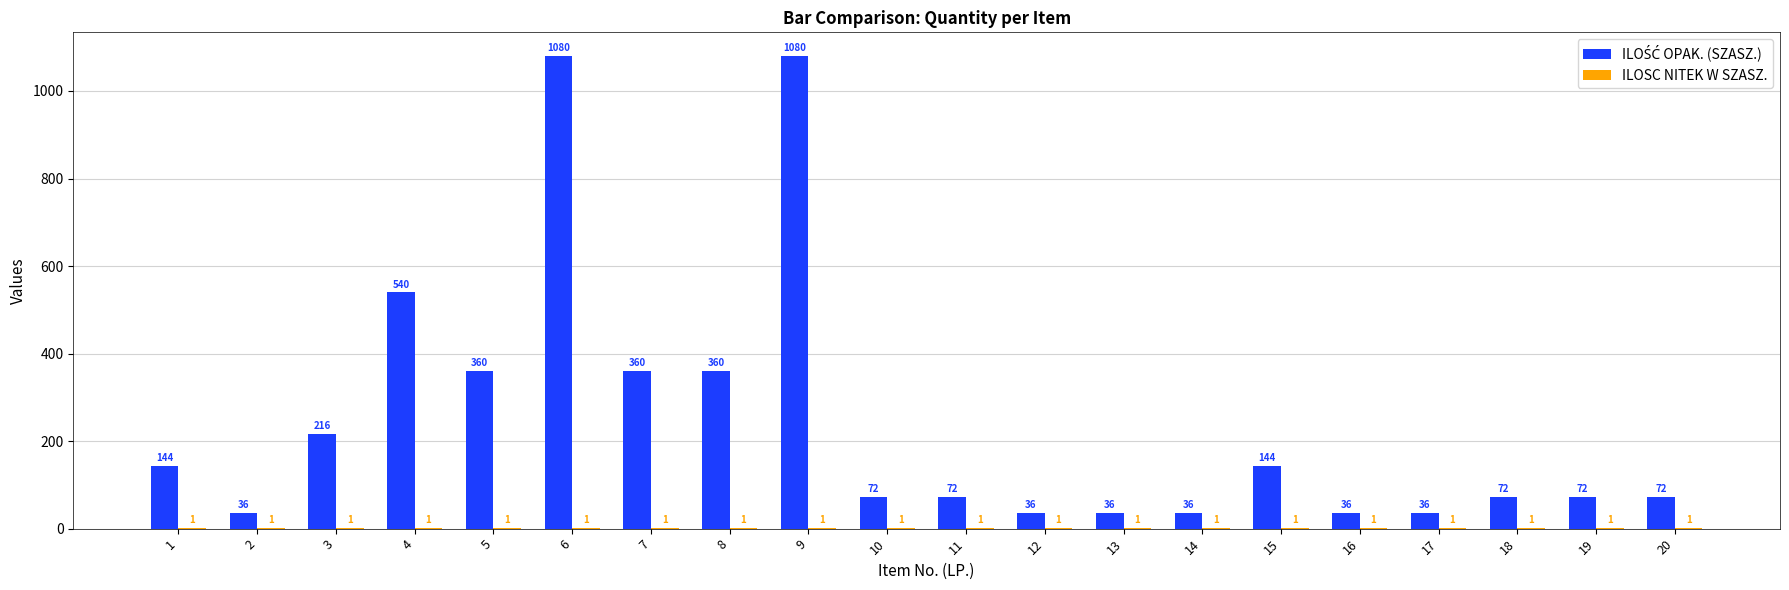

What is the total value across all series at 16?

37